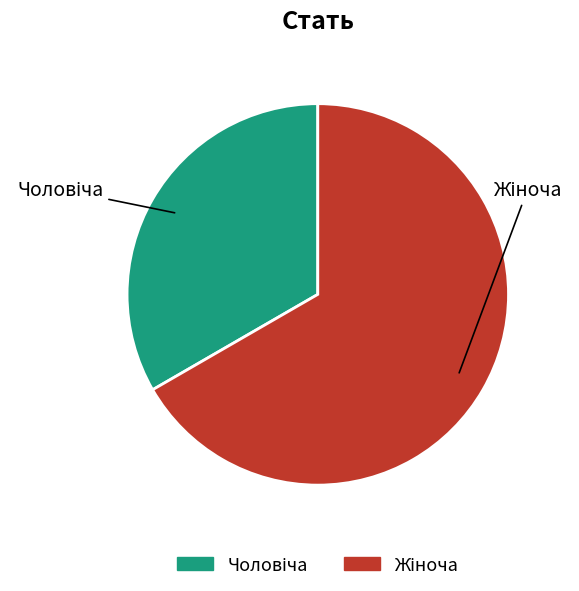

How many slices are in this pie chart?

2